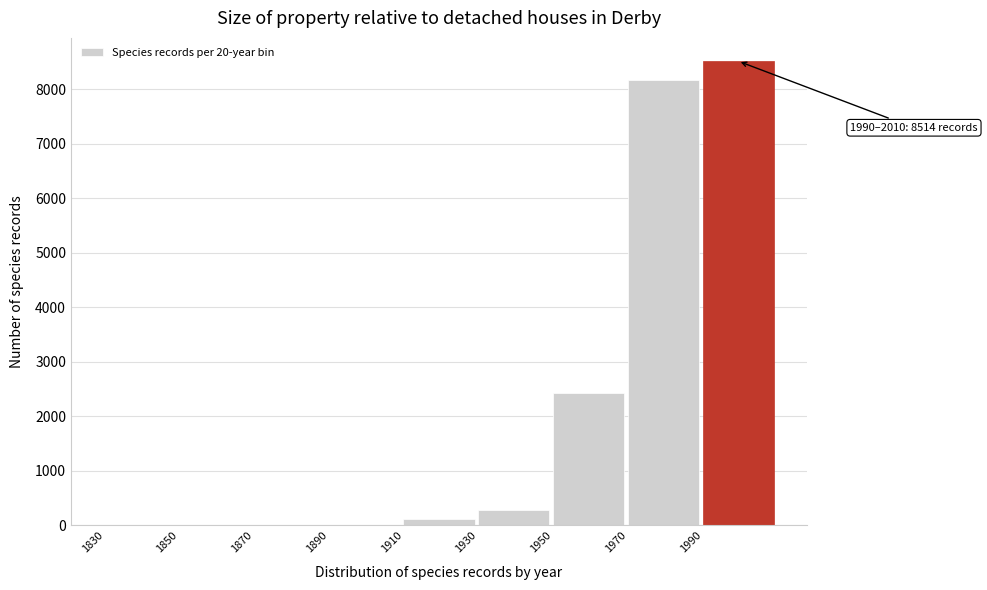

Is it true that the value at 1950 is 2437?

True